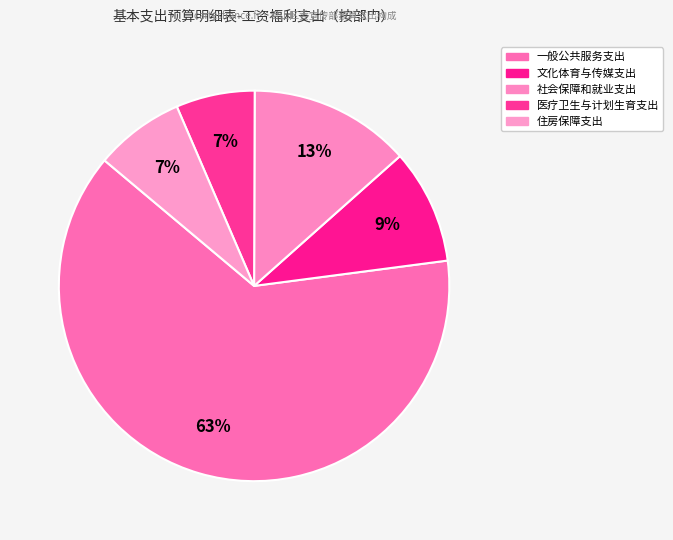

How many segments does this pie chart have?

5